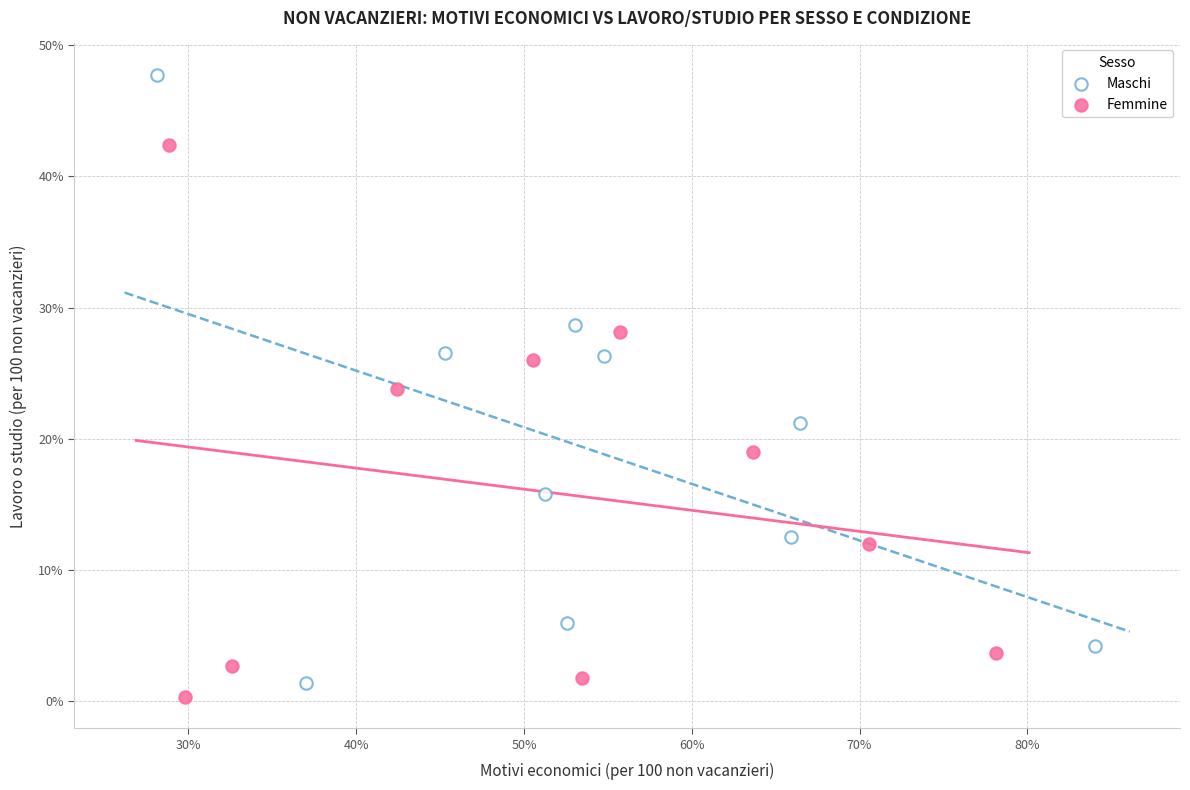

What are all the series names shown in the legend?

Maschi, Femmine